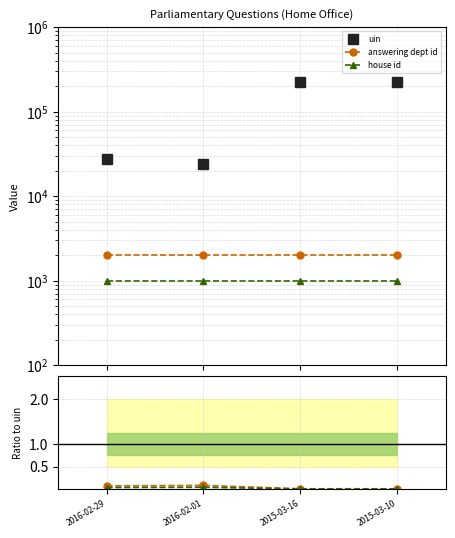

How many categories are shown in the chart?

4